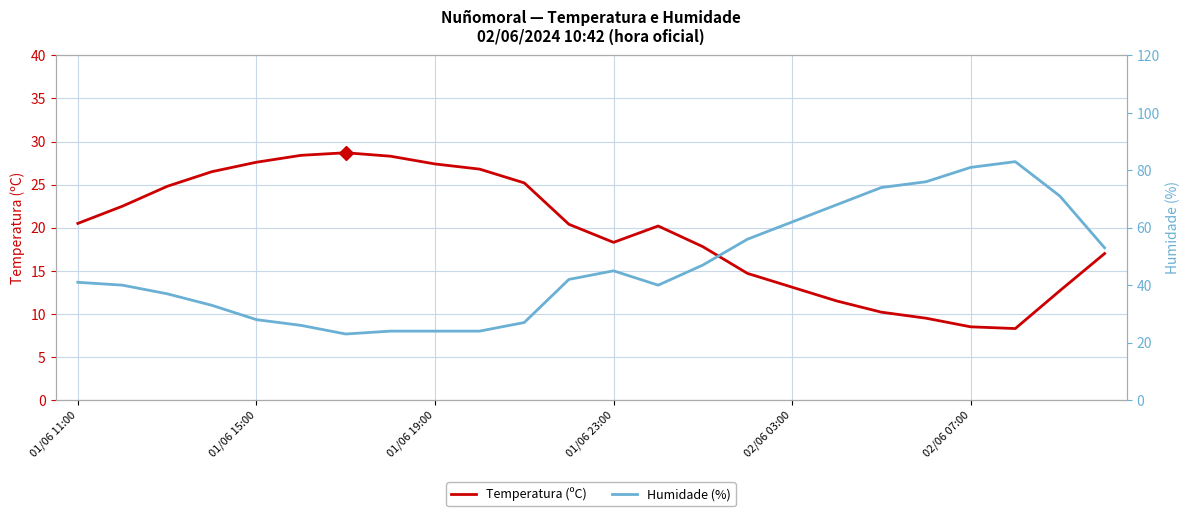

The value of Temperatura (ºC) at 01/06 11:00 is 31.1. True or false?

False